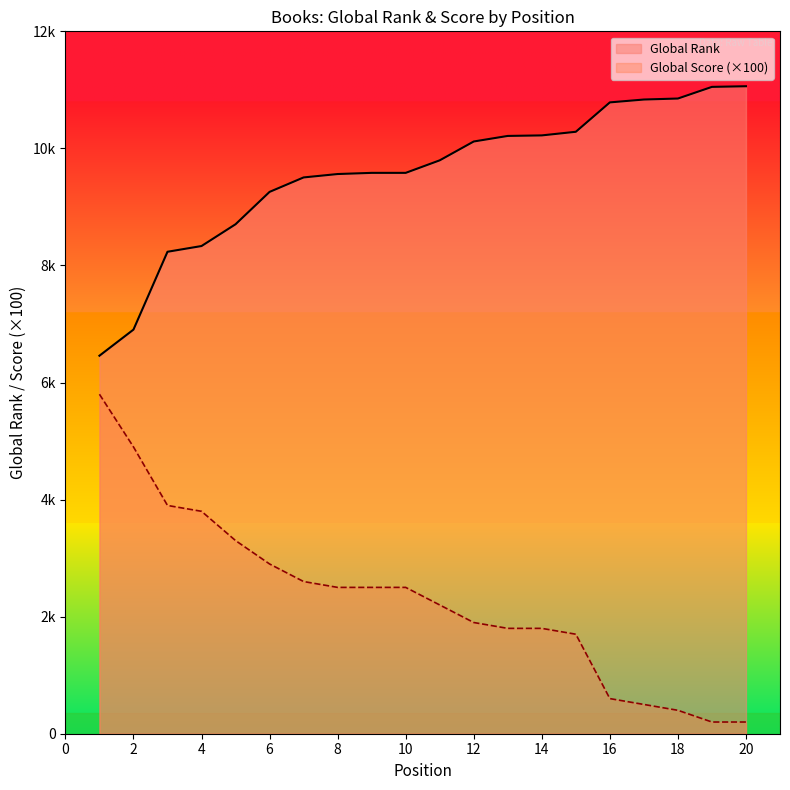

Reading left to right, list all the values displayed in this chart.

Global Rank: 6458	6904	8234	8332	8704	9257	9504	9562	9582	9582	9796	10118	10213	10222	10284	10786	10835	10852	11051	11062
Global Score: 5800	4900	3900	3800	3300	2900	2600	2500	2500	2500	2200	1900	1800	1800	1700	600	500	400	200	200